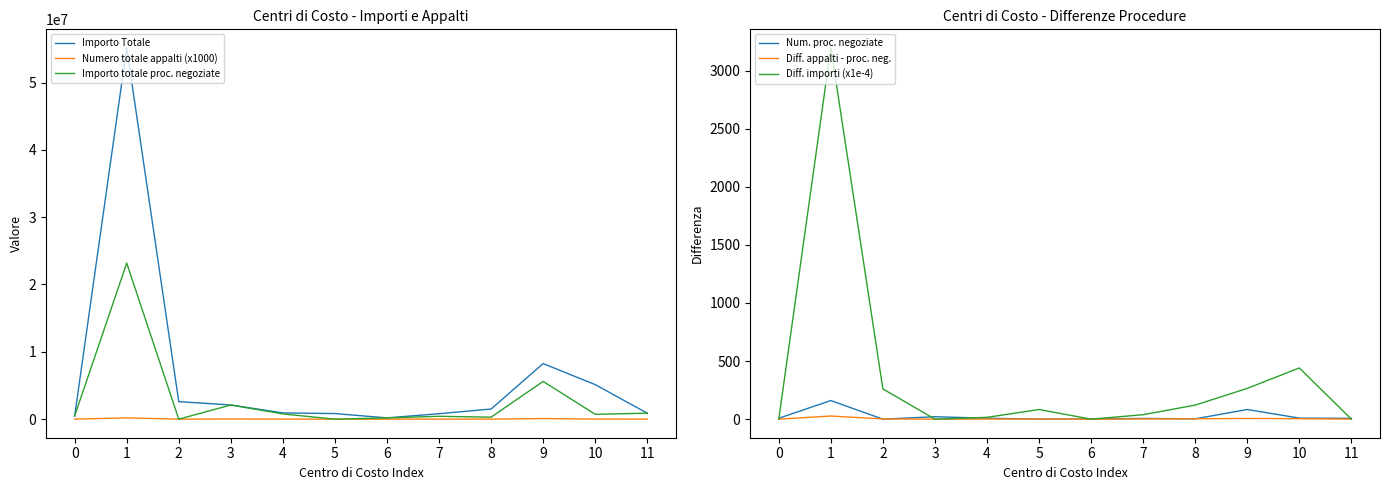

What is the difference between the highest and lowest values at 6?

189602.7